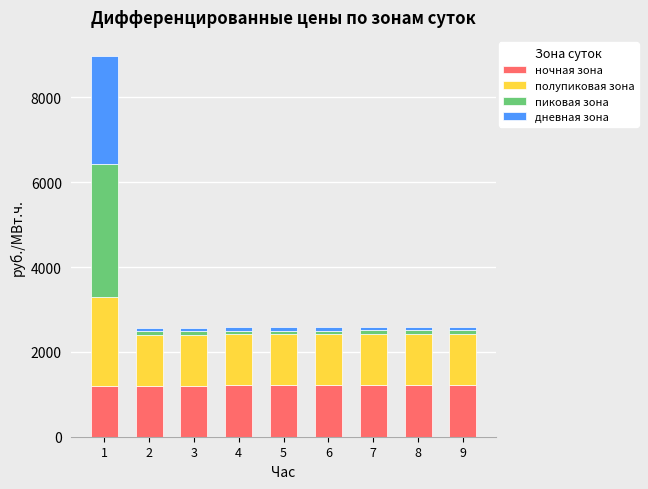

Between 8 and 2, which is larger?

8